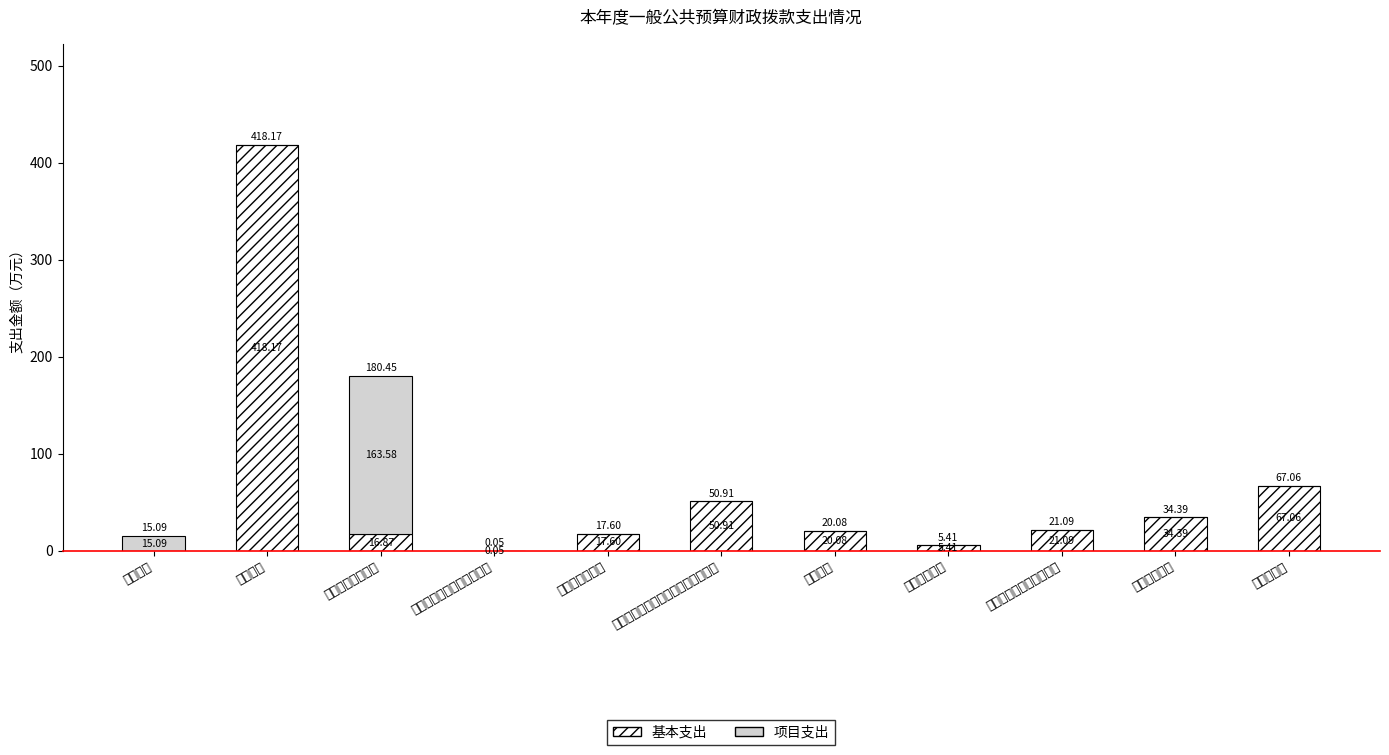

At which category is the sum across all series the highest?

小学教育